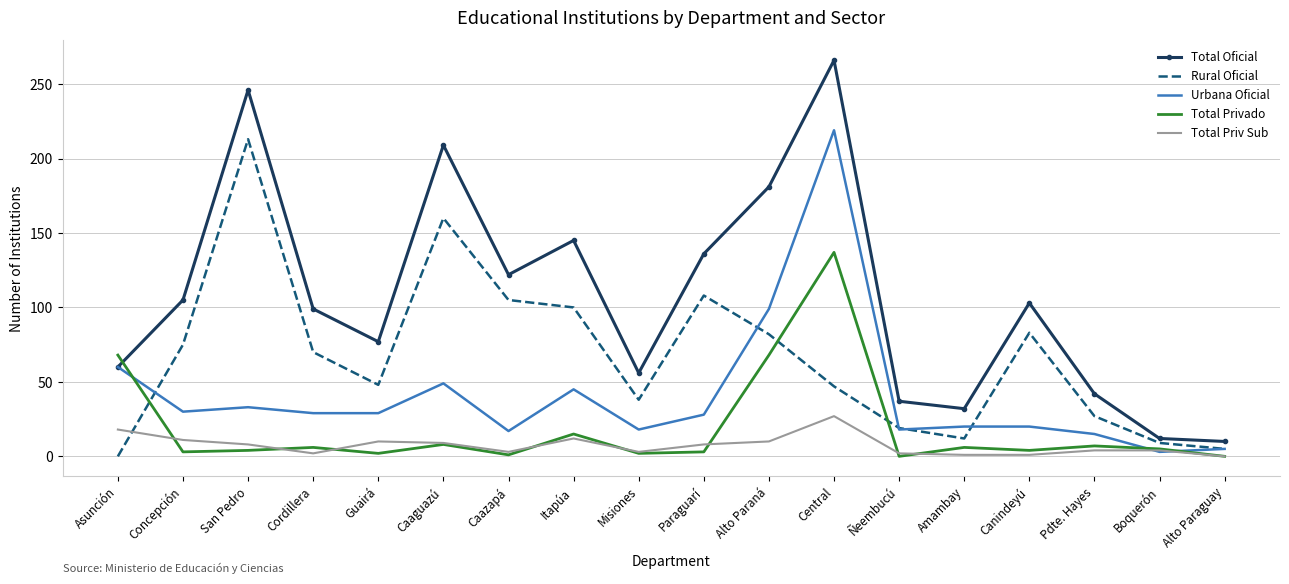

The value of Total Oficial at Asunción is 21. True or false?

False